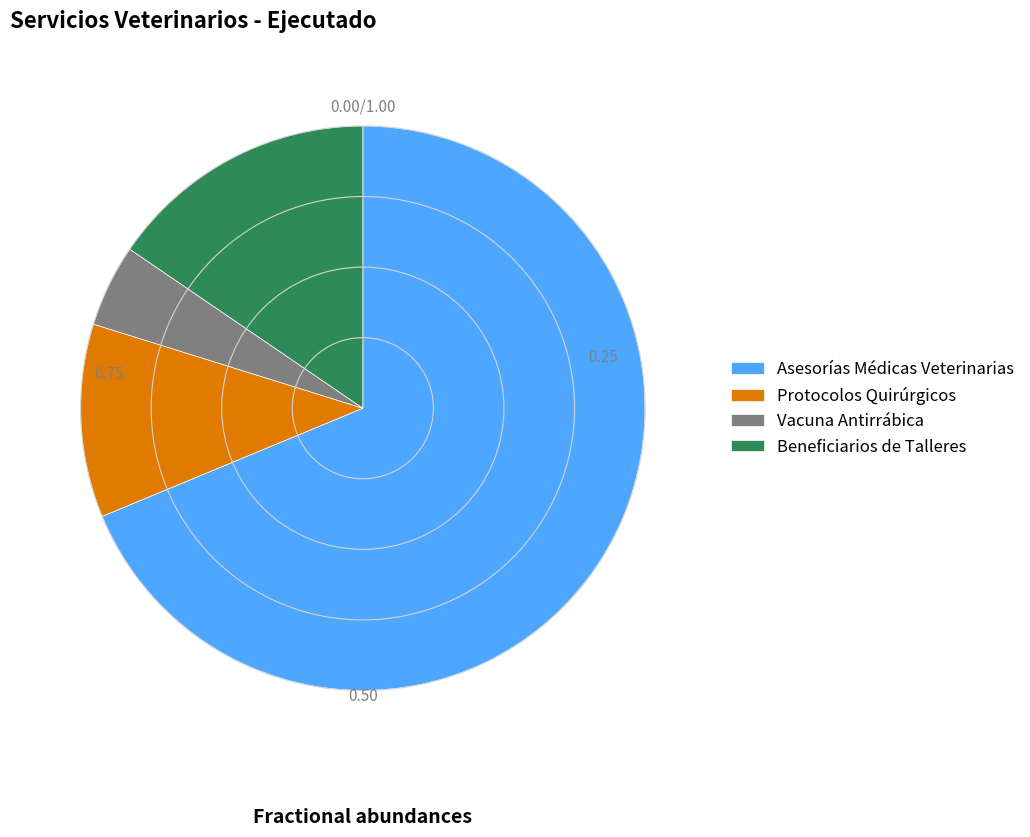

How many slices are in this pie chart?

4